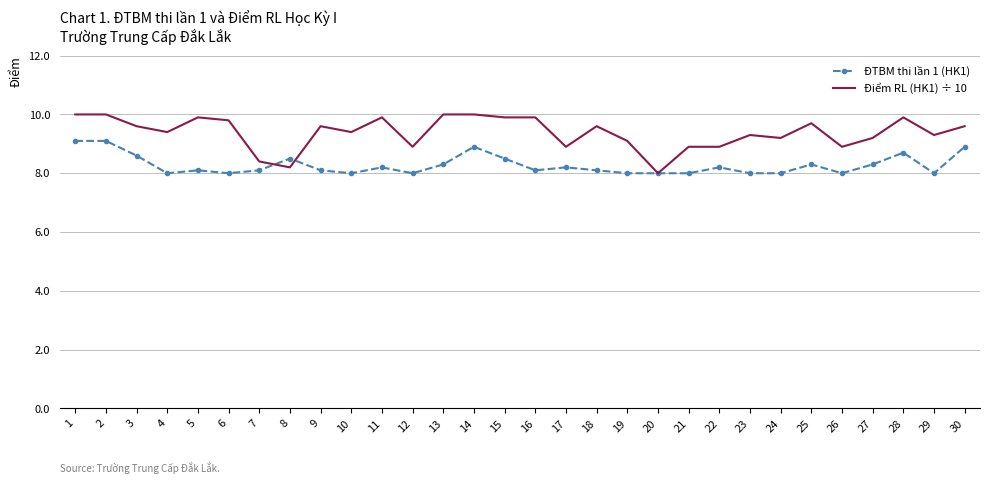

Which series has the largest range (max minus min)?

Điểm RL (HK1) ÷ 10